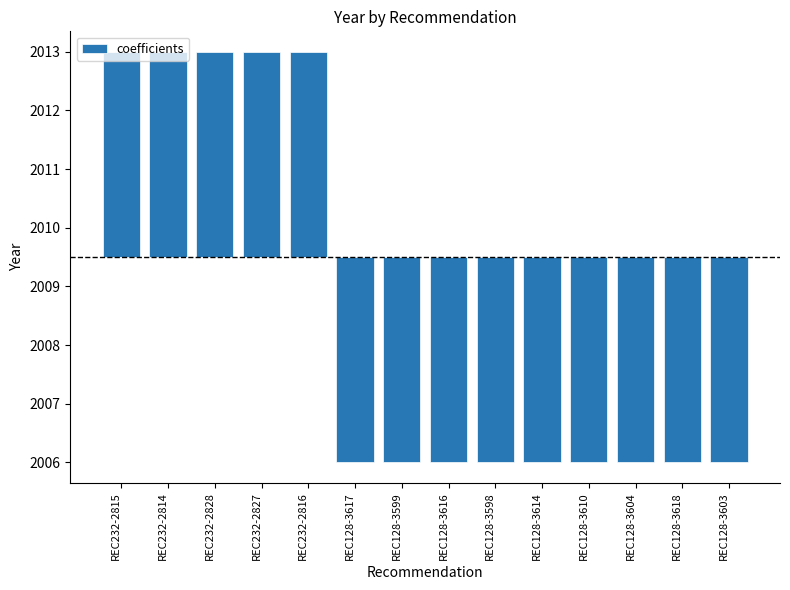

Rank the categories by value from lowest to highest.

REC128-3617, REC128-3599, REC128-3616, REC128-3598, REC128-3614, REC128-3610, REC128-3604, REC128-3618, REC128-3603, REC232-2815, REC232-2814, REC232-2828, REC232-2827, REC232-2816